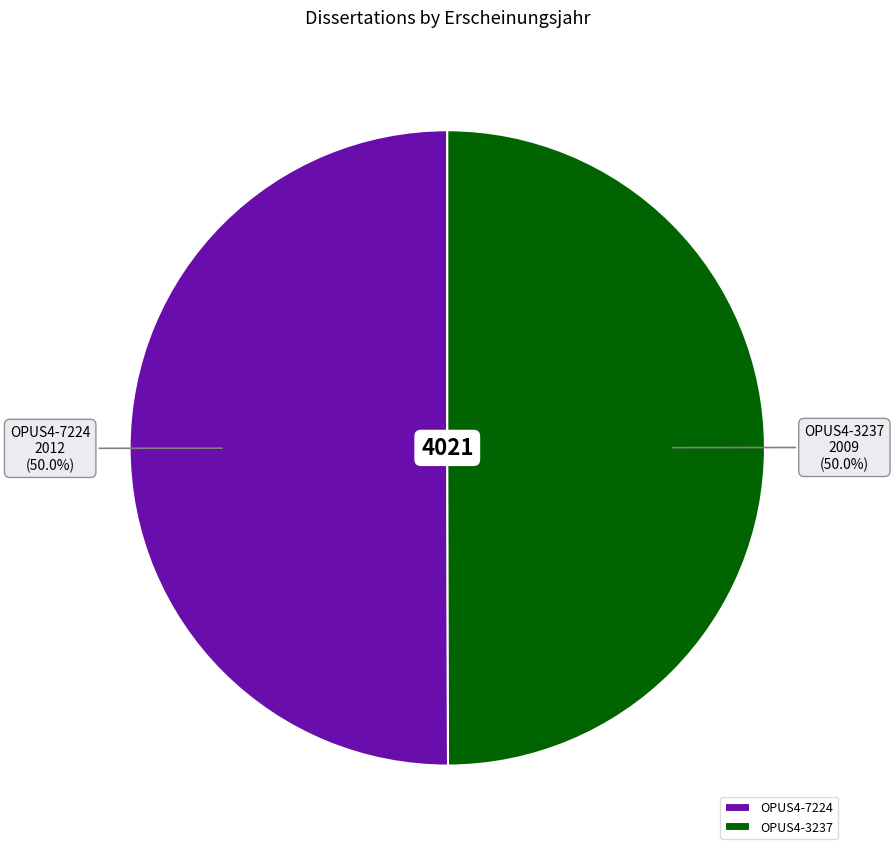

What portion of the pie excludes OPUS4-3237?

50.0%